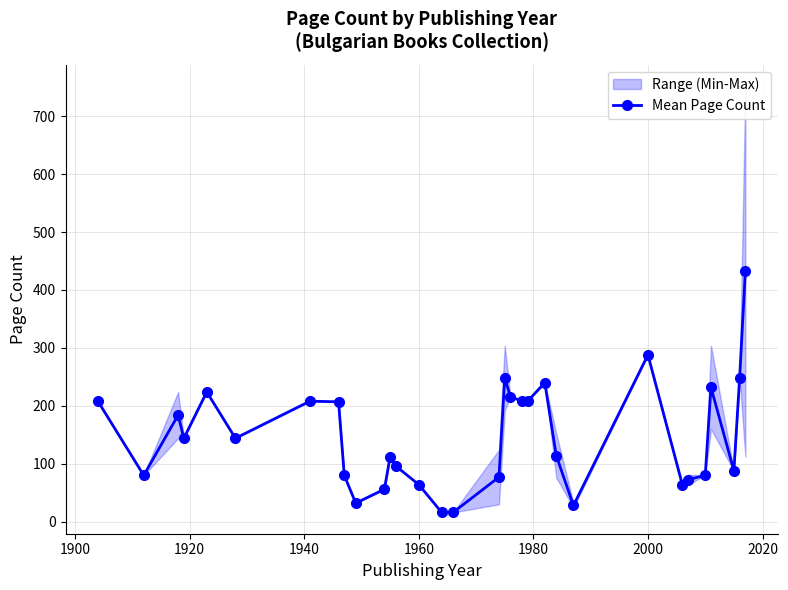

What is the average value?

147.3